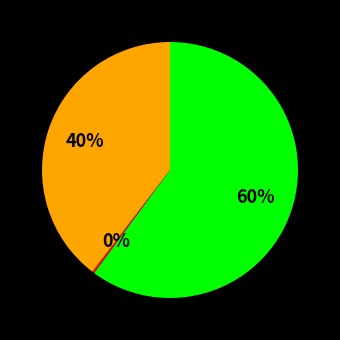

To the nearest percent, what is the difference between the largest and smallest slice percentages?

60%